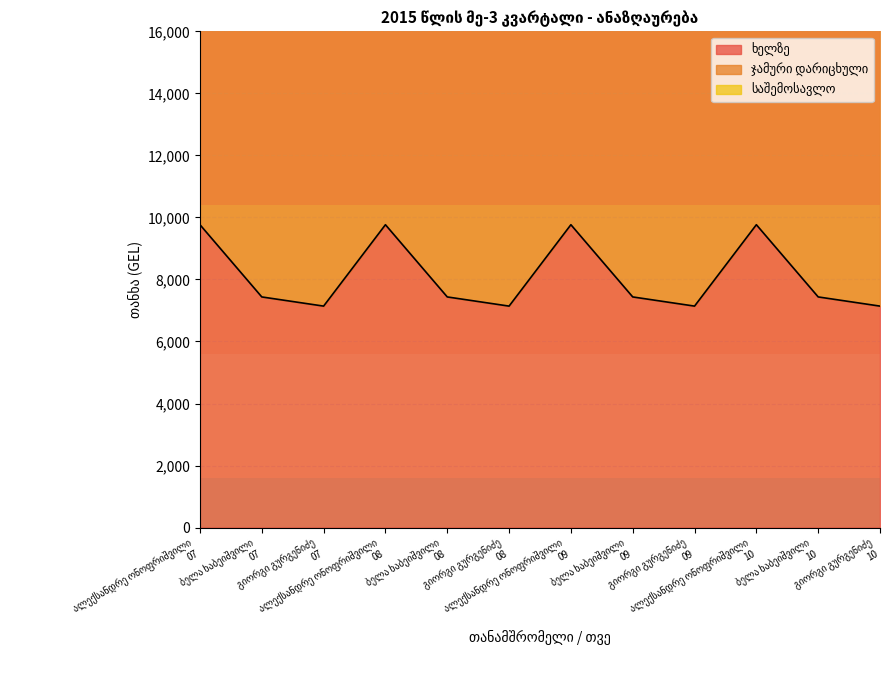

Is it true that ხელზე equals 7140.6 at გიორგი გურგენიძე
09?

True